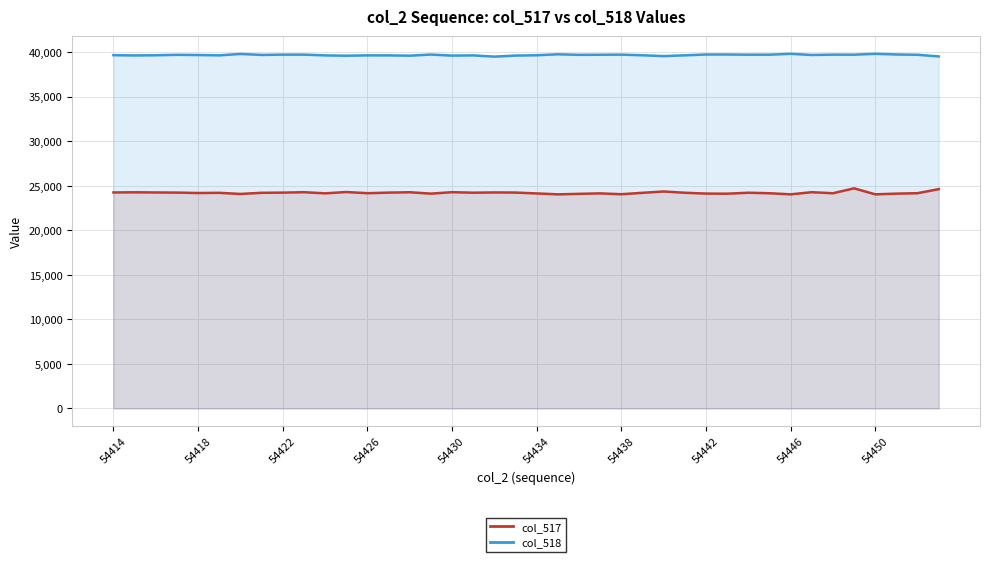

What are all the series names shown in the legend?

col_517, col_518